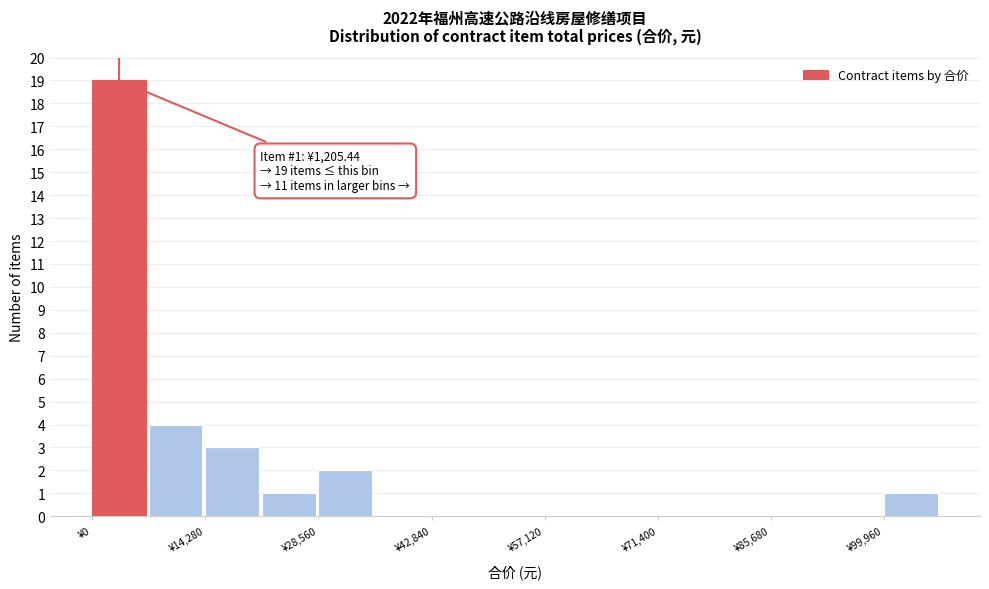

Read against the x-axis, roughly where is the centre of the tallest bar?

4000